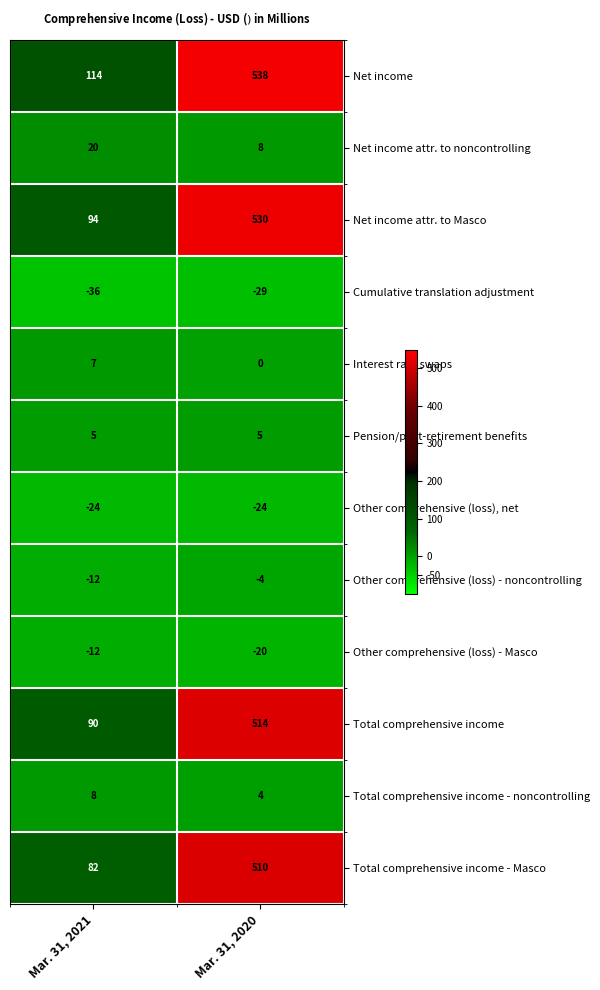

Reading left to right, what are all the values shown in this chart?

Net income: 114	538
Net income attr. to noncontrolling: 20	8
Net income attr. to Masco: 94	530
Cumulative translation adjustment: -36	-29
Interest rate swaps: 7	0
Pension/post-retirement benefits: 5	5
Other comprehensive (loss), net: -24	-24
Other comprehensive (loss) - noncontrolling: -12	-4
Other comprehensive (loss) - Masco: -12	-20
Total comprehensive income: 90	514
Total comprehensive income - noncontrolling: 8	4
Total comprehensive income - Masco: 82	510